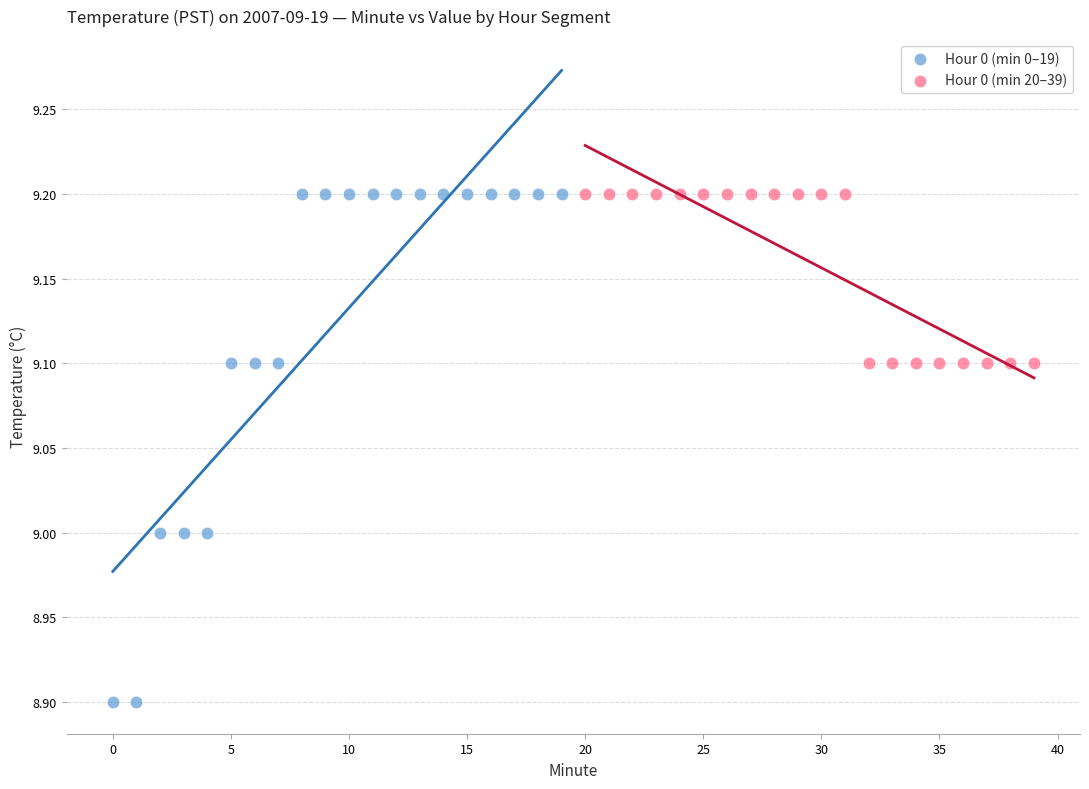

What are all the series names shown in the legend?

Hour 0 (min 0–19), Hour 0 (min 20–39)